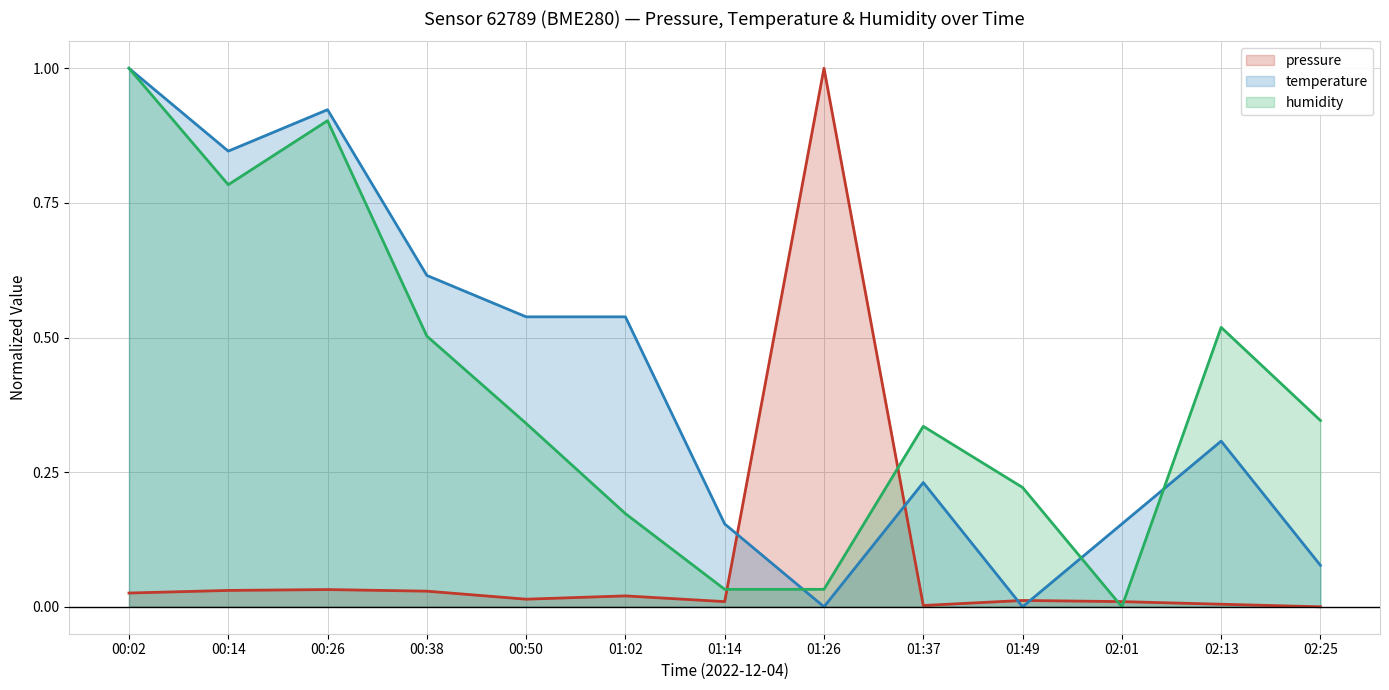

Where is the first local maximum for humidity?

00:26